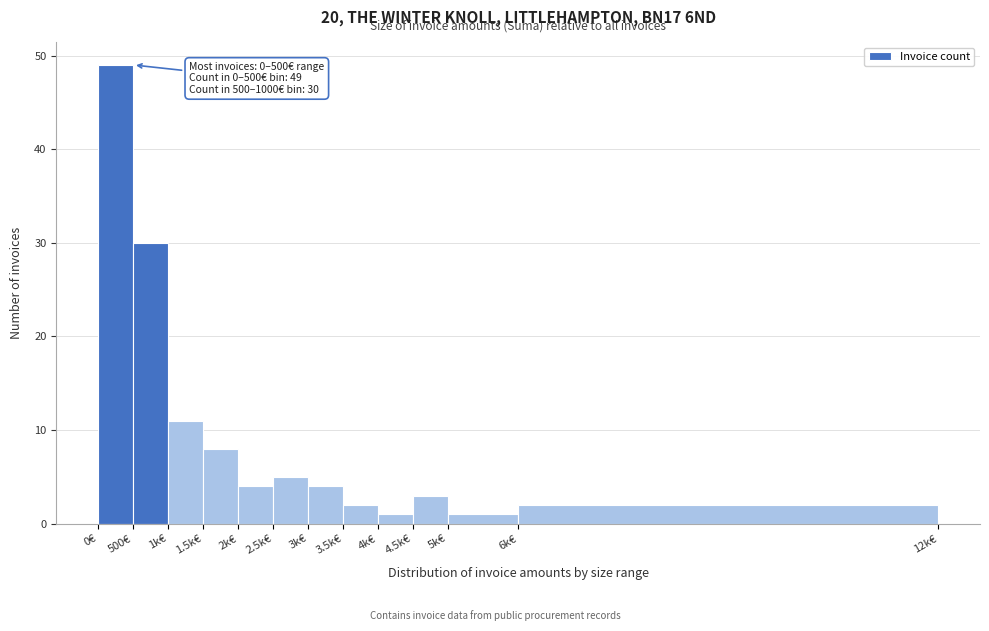

Reading left to right, what are all the values shown in this chart?

0€=49	500€=30	1k€=11	1.5k€=8	2k€=4	2.5k€=5	3k€=4	3.5k€=2	4k€=1	4.5k€=3	5k€=1	6k€=2